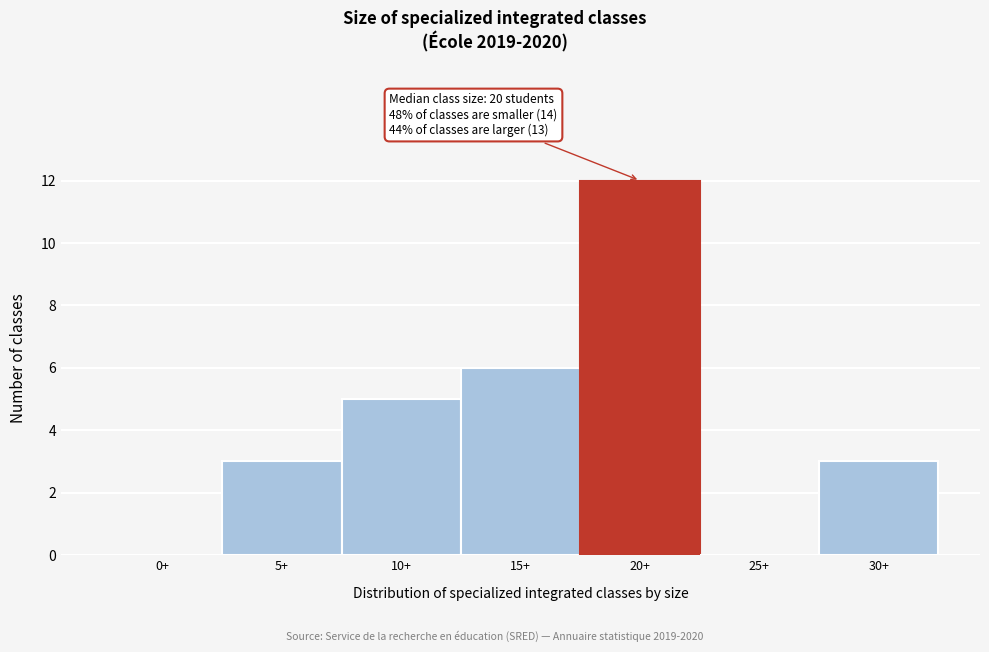

Reading left to right, transcribe all the data shown in this chart.

0+=0	5+=3	10+=5	15+=6	20+=12	25+=0	30+=3